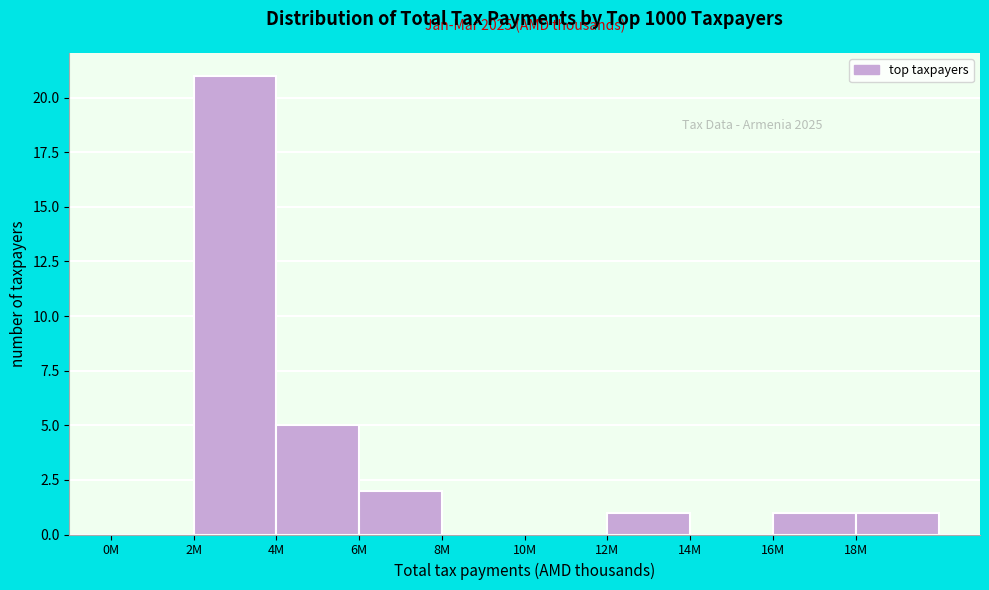

Reading left to right, what are all the values shown in this chart?

0M=0	2M=21	4M=5	6M=2	8M=0	10M=0	12M=1	14M=0	16M=1	18M=1